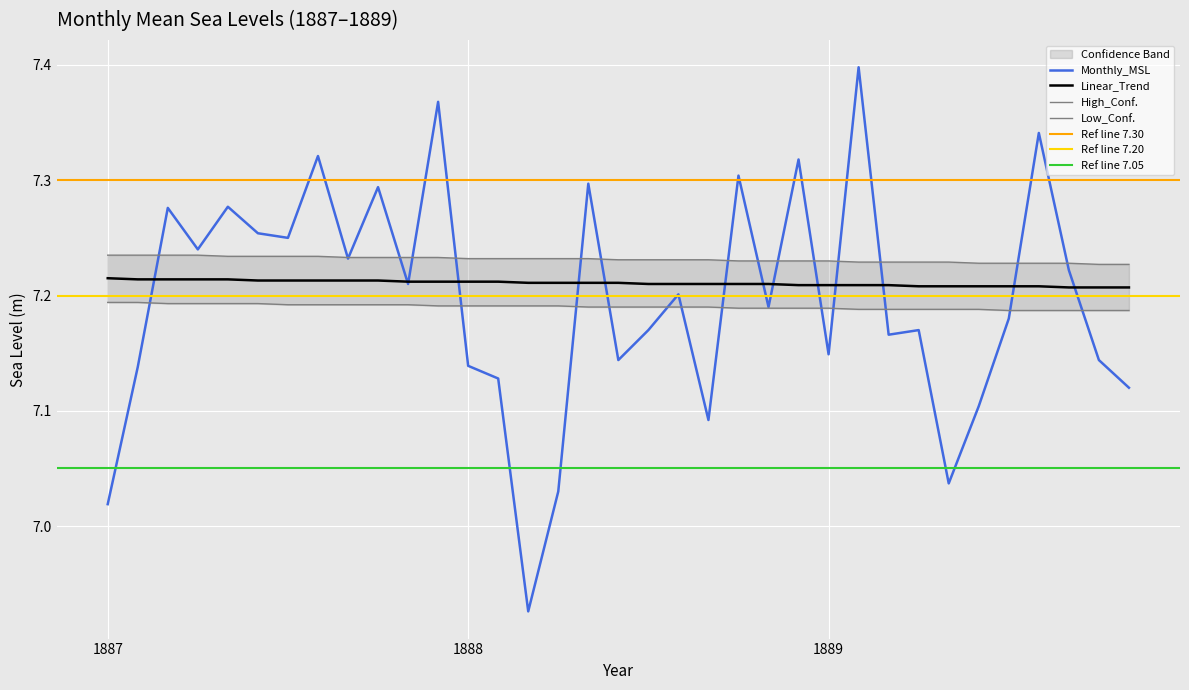

True or false: Linear_Trend and Monthly_MSL intersect in this chart.

True